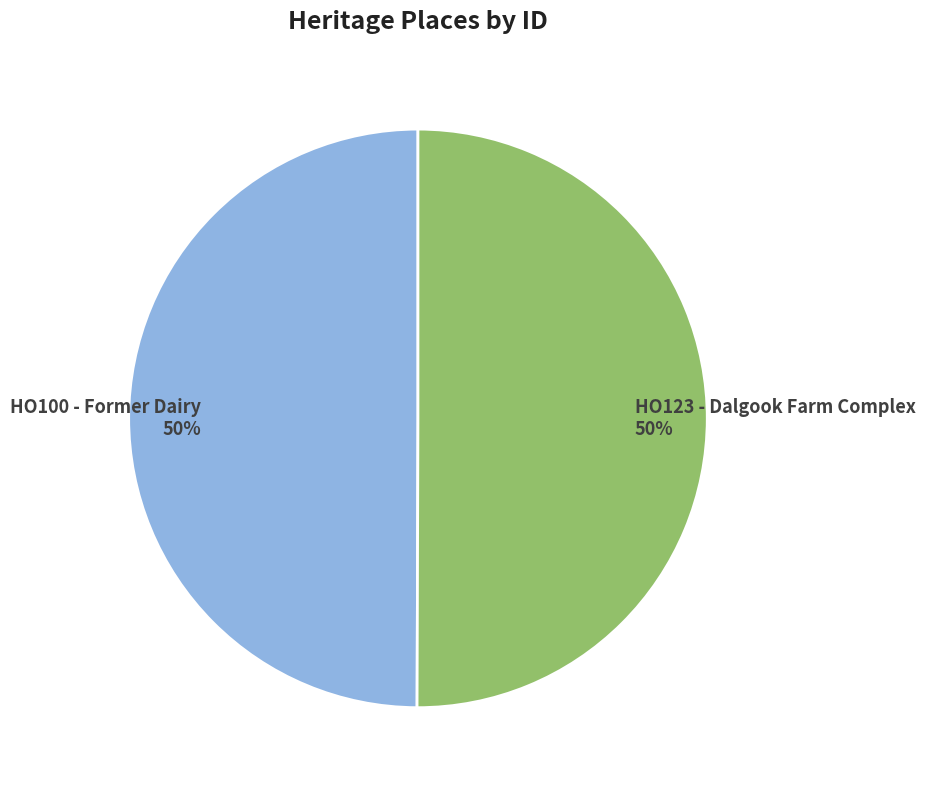

To the nearest percent, what portion does HO100 - Former Dairy represent?

50%